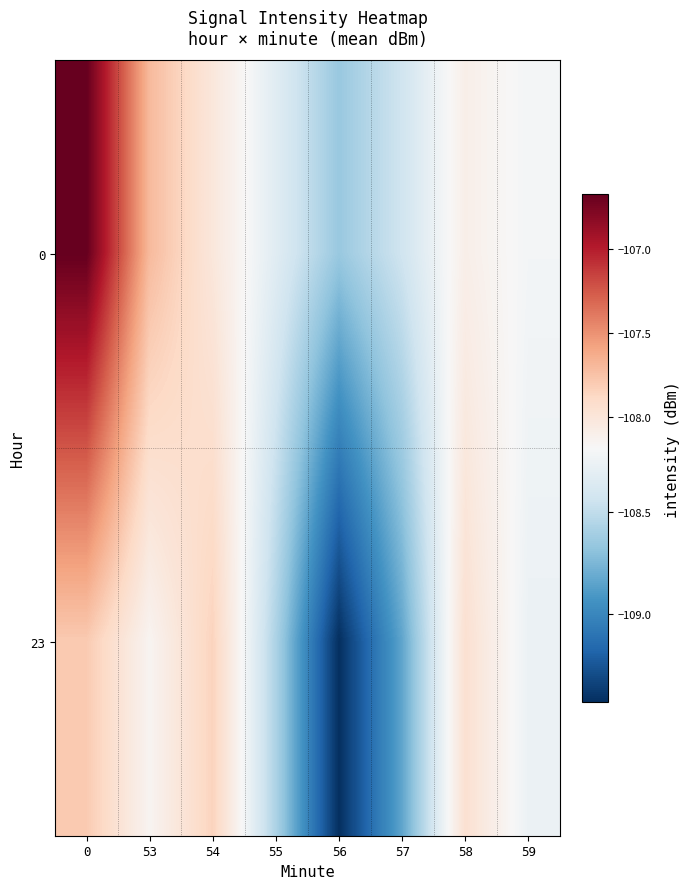

What is the maximum value shown in the chart?

-106.7